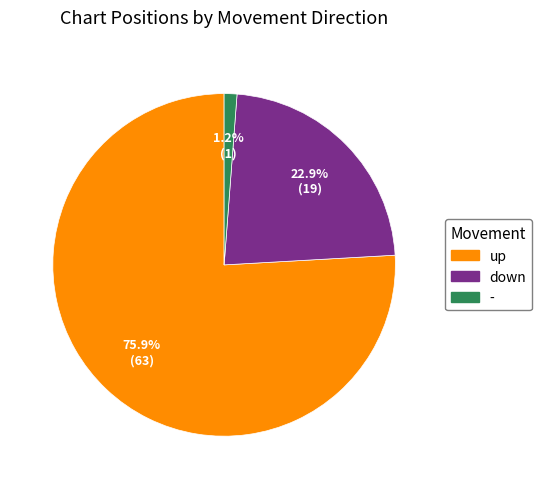

Rank the categories by value from lowest to highest.

-, down, up